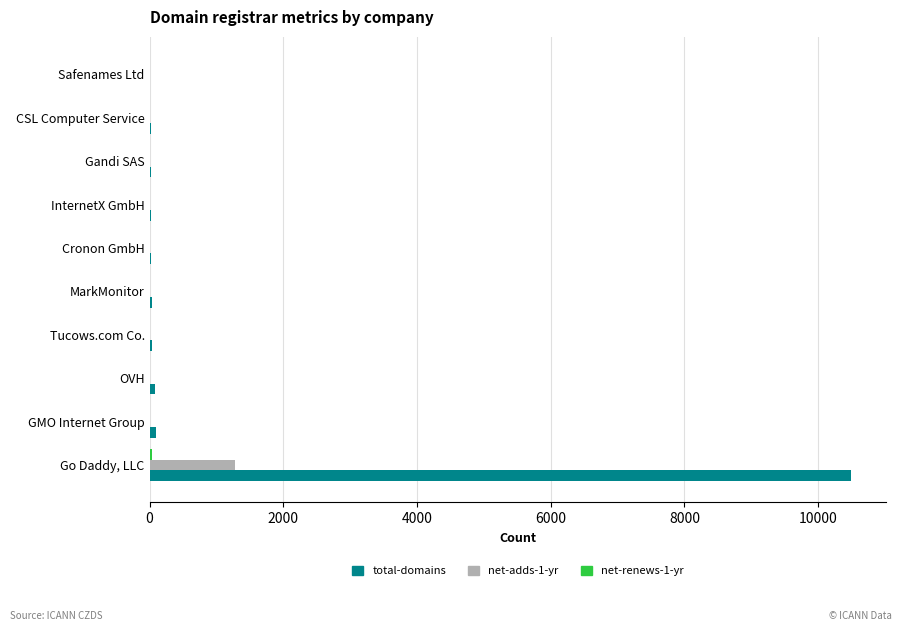

How many distinct data groups are displayed?

3